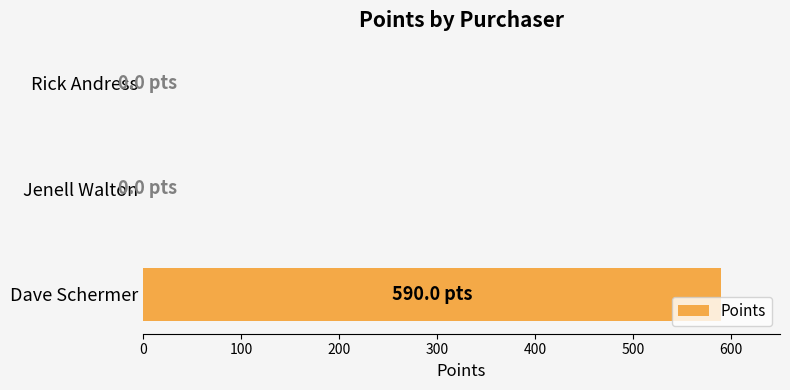

Reading bottom to top, extract all data points from this chart.

Dave Schermer=590	Jenell Walton=0	Rick Andress=0